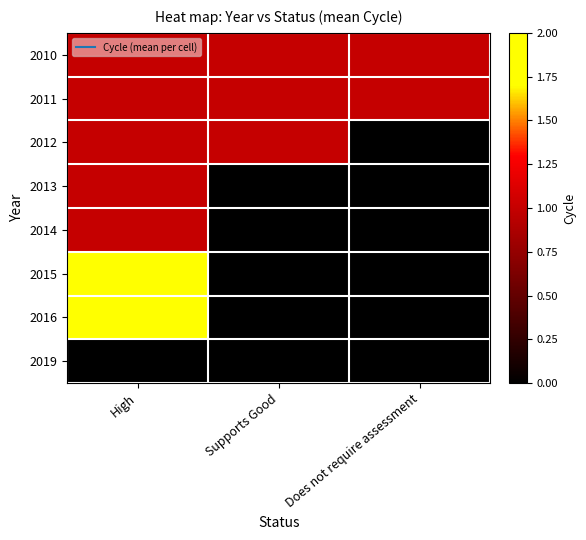

Reading right to left, transcribe all the data shown in this chart.

2010: Does not require assessment=1	Supports Good=1	High=1
2011: Does not require assessment=1	Supports Good=1	High=1
2012: Does not require assessment=0	Supports Good=1	High=1
2013: Does not require assessment=0	Supports Good=0	High=1
2014: Does not require assessment=0	Supports Good=0	High=1
2015: Does not require assessment=0	Supports Good=0	High=2
2016: Does not require assessment=0	Supports Good=0	High=2
2019: Does not require assessment=0	Supports Good=0	High=0